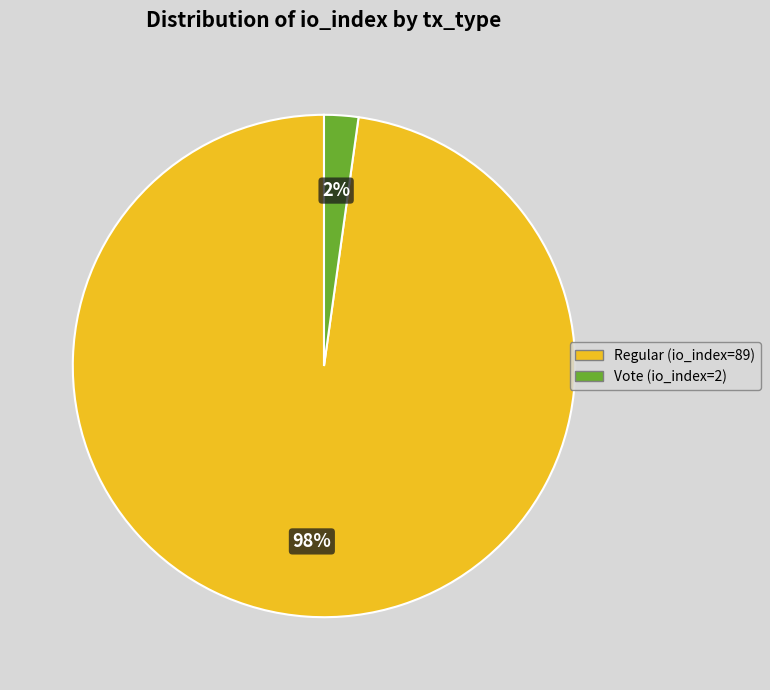

Is there any slice that represents more than half of the pie?

Yes